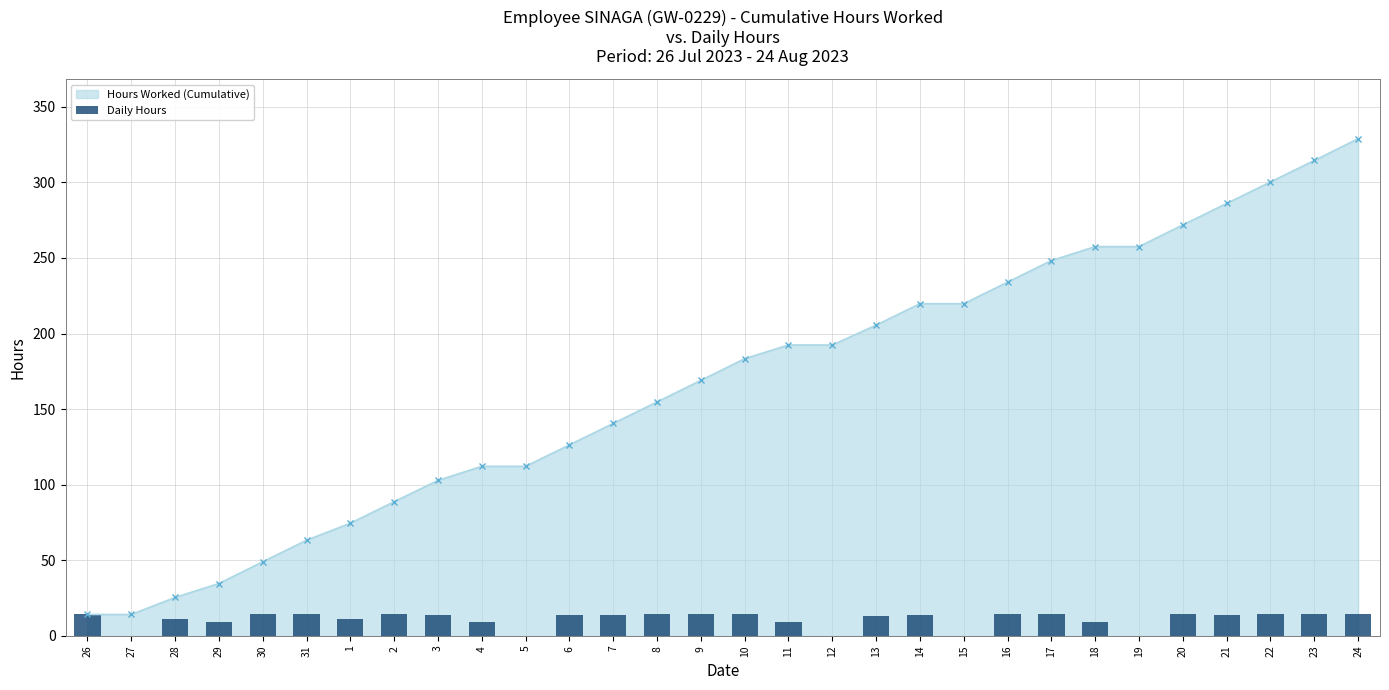

True or false: Hours Worked (Cumulative) has a value of 219.8 at 15.

True